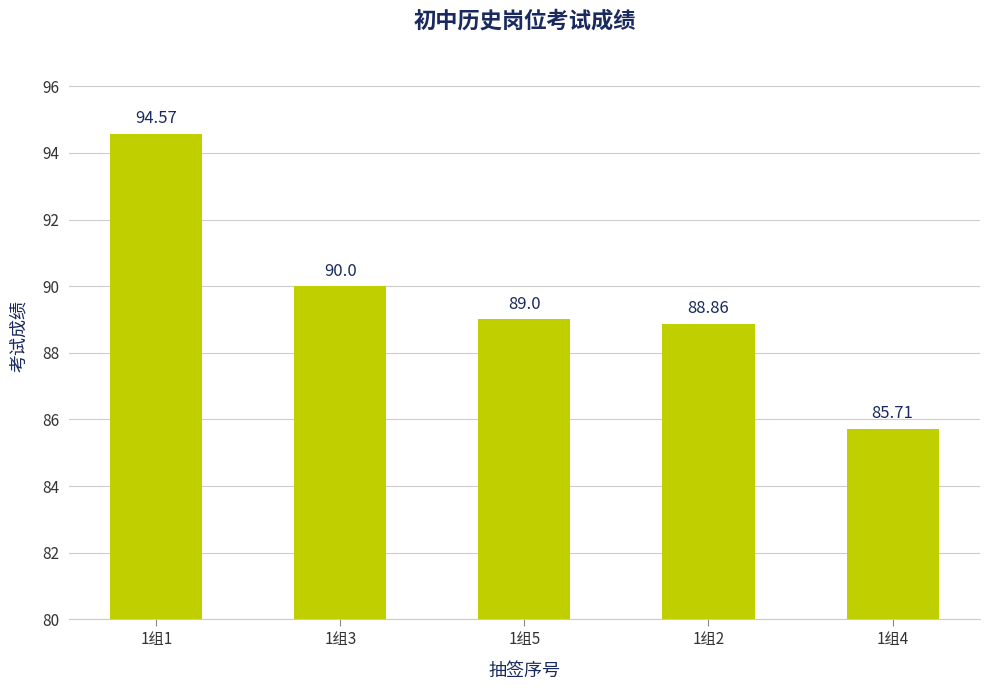

What is the greatest value displayed?

94.6